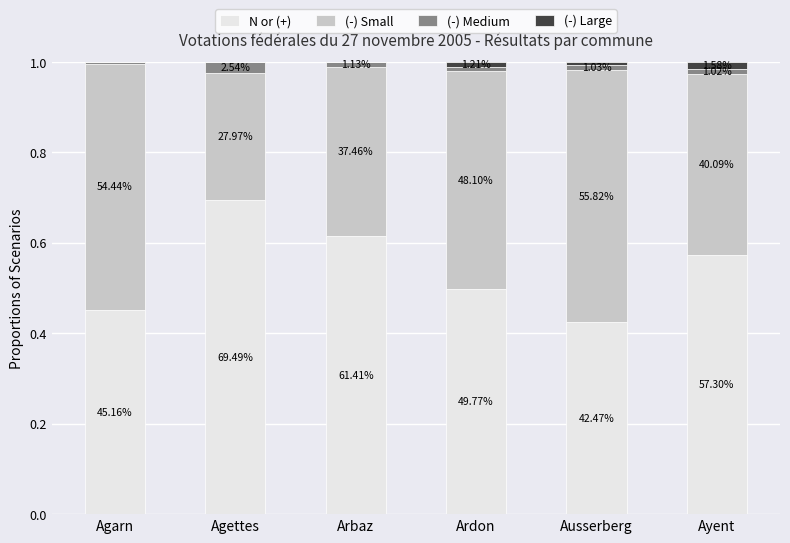

What are all the series names shown in the legend?

N or (+), (-) Small, (-) Medium, (-) Large